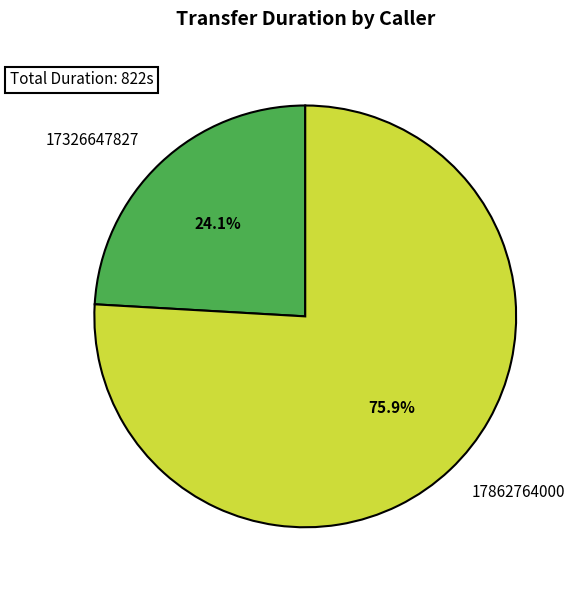

Which category has the smallest portion of the pie?

17326647827